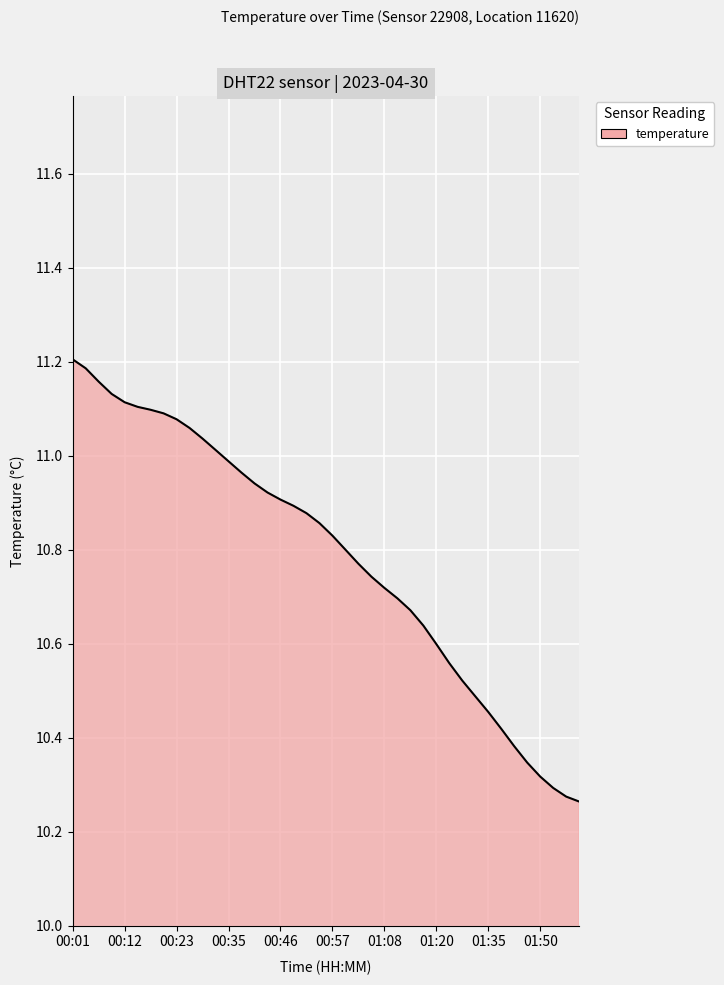

Does the chart display data point markers on the line(s)?

No